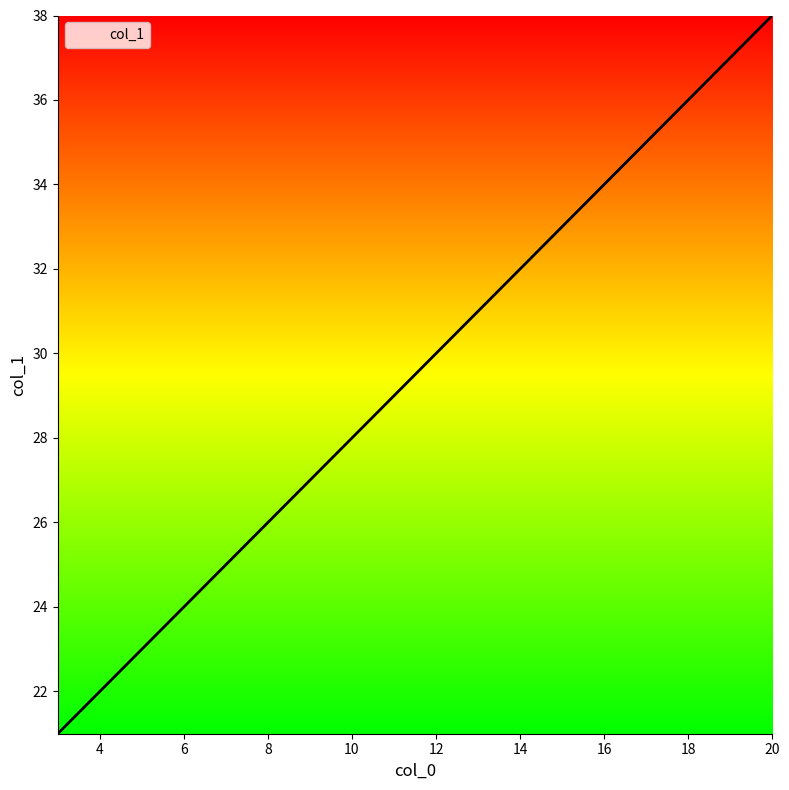

What is the difference between the maximum and minimum values?

17